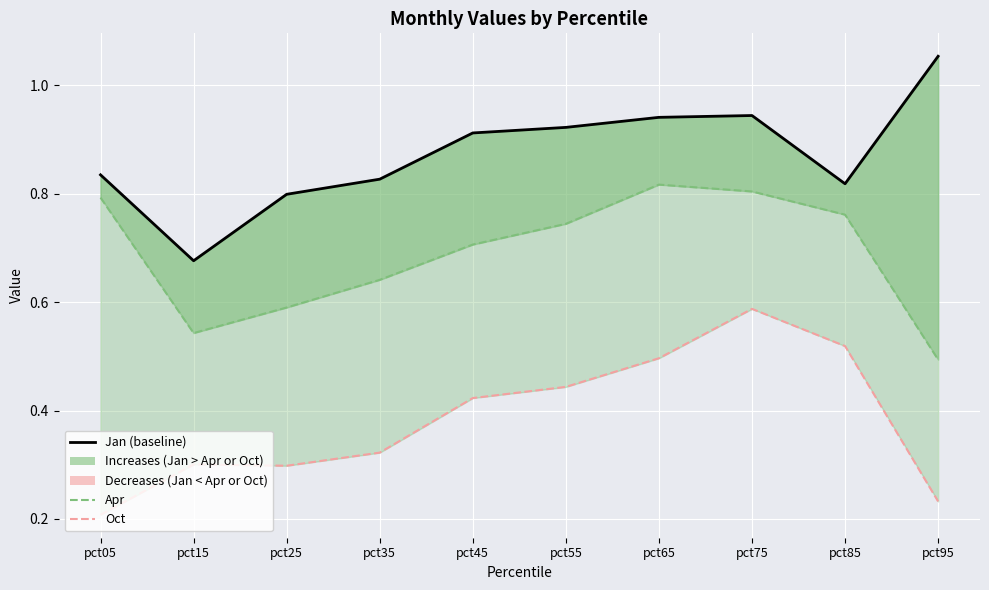

What is the value of the Jan point at the 3rd from the left?

0.8